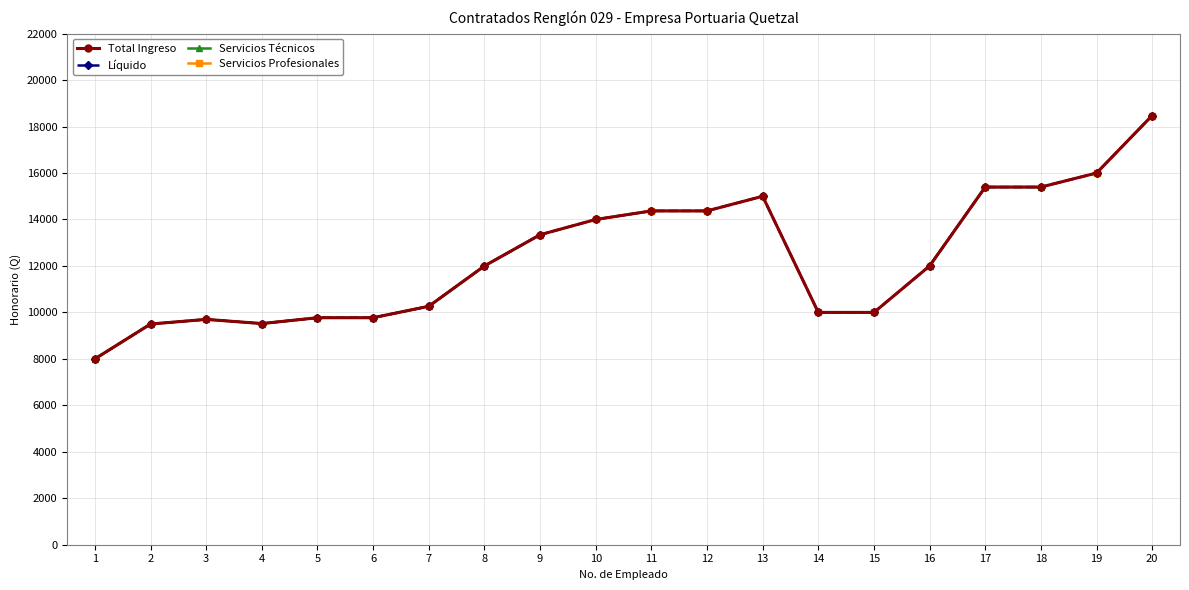

What is the highest value of the Total Ingreso series?

18475.1